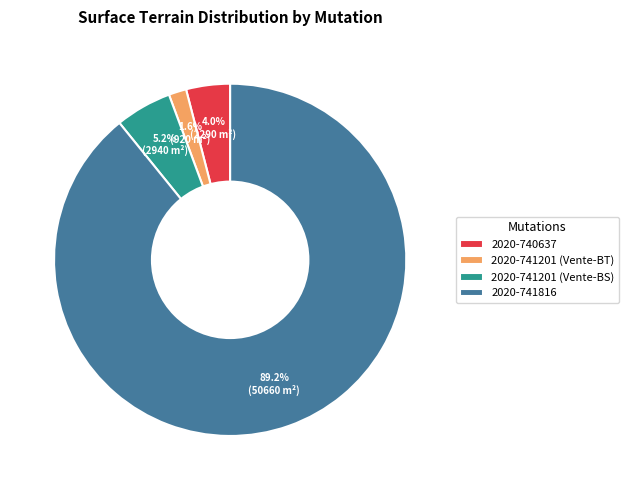

What is the ratio of the value at 2020-741201 (Vente-BS) to the value at 2020-741201 (Vente-BT)?

3.2